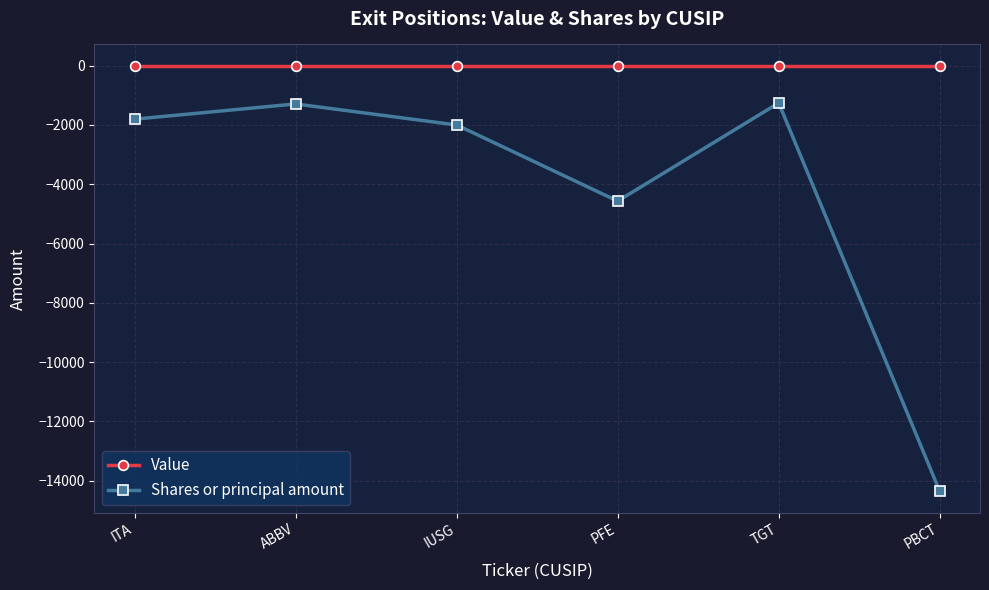

At which label does Shares or principal amount reach its minimum?

PBCT